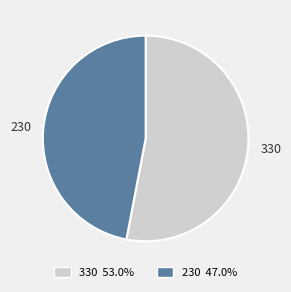

Rank the categories by value from highest to lowest.

330, 230